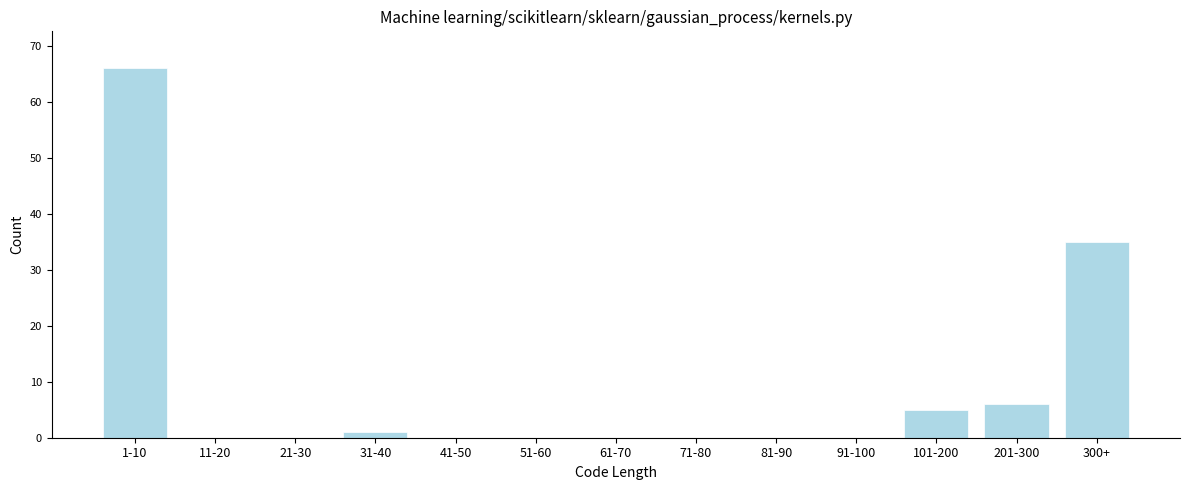

Reading left to right, what are all the values shown in this chart?

1-10=66	11-20=0	21-30=0	31-40=1	41-50=0	51-60=0	61-70=0	71-80=0	81-90=0	91-100=0	101-200=5	201-300=6	300+=35